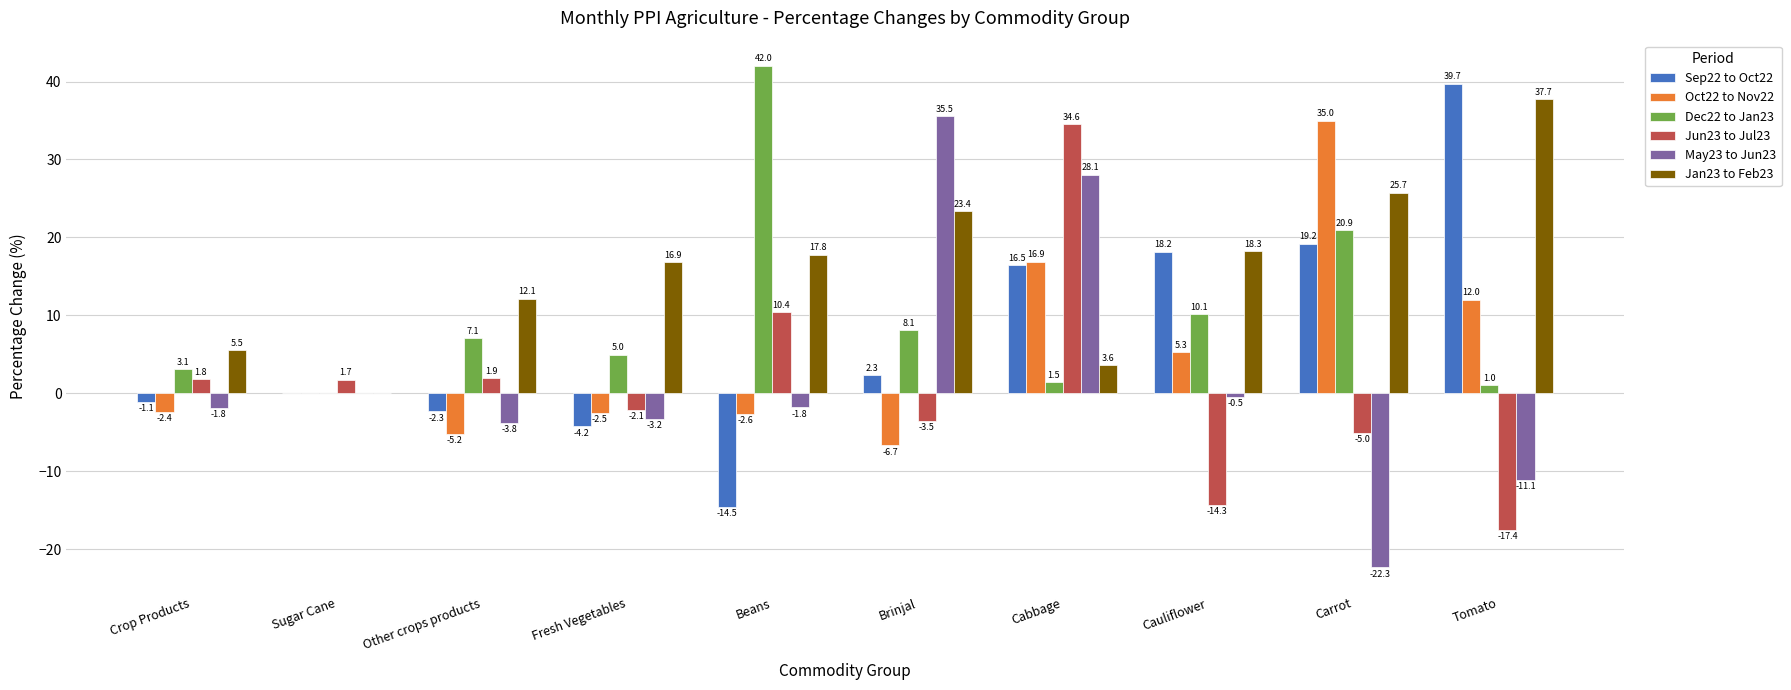

What are all the series names shown in the legend?

Sep22 to Oct22, Oct22 to Nov22, Dec22 to Jan23, Jun23 to Jul23, May23 to Jun23, Jan23 to Feb23